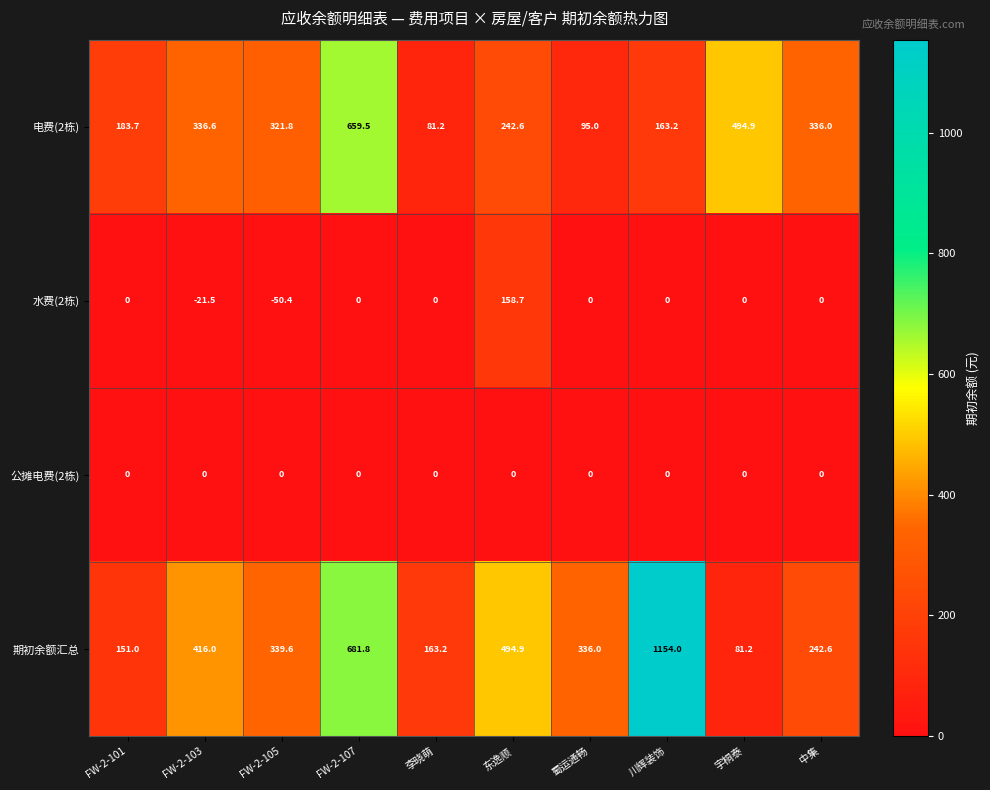

Rank the series by their maximum value, from lowest to highest.

公摊电费(2栋), 水费(2栋), 电费(2栋), 期初余额汇总